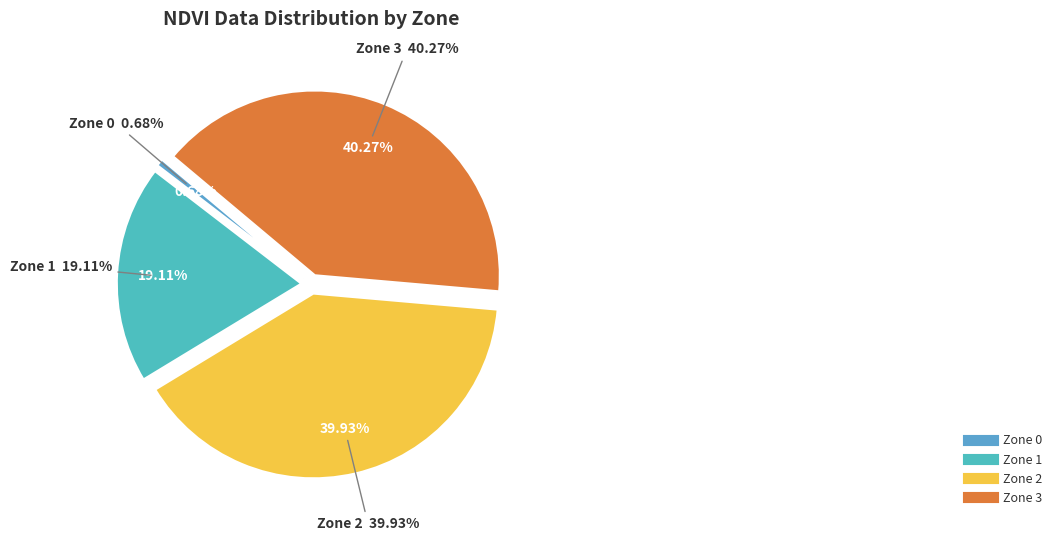

Approximately how many times larger is the value at Zone 2 compared to Zone 1?

2.1